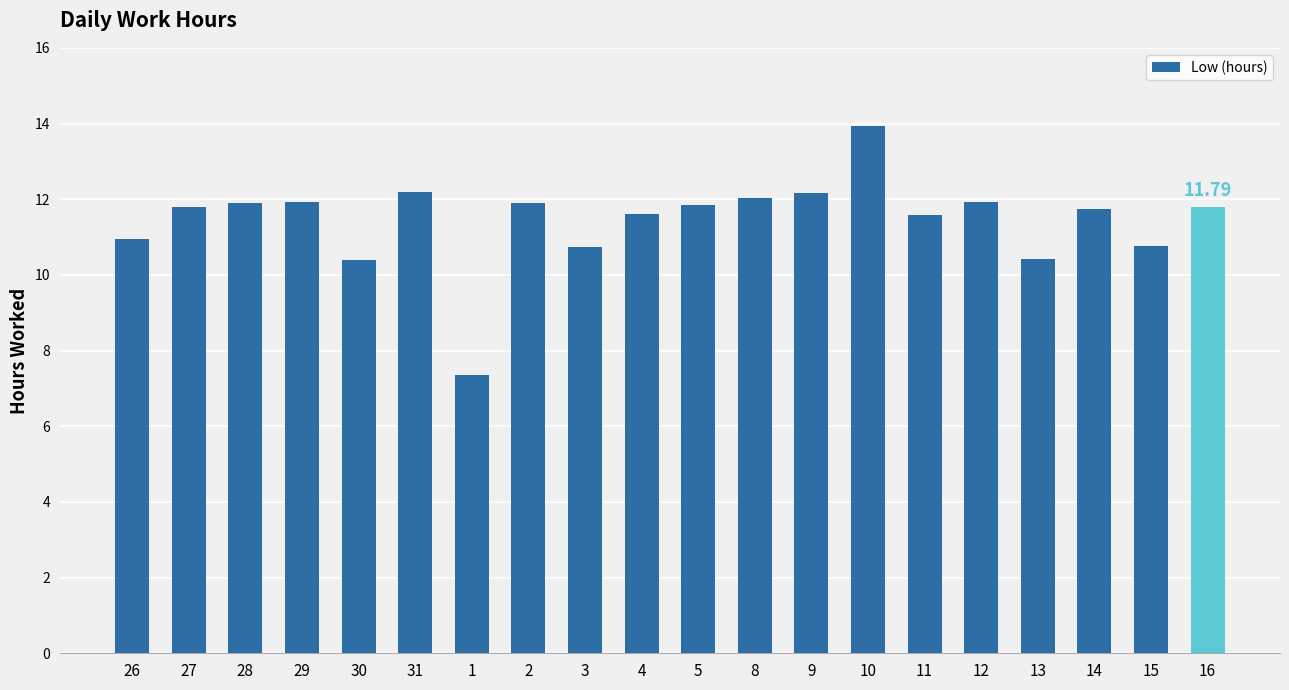

What is the value of the 17th bar from the left?

10.4